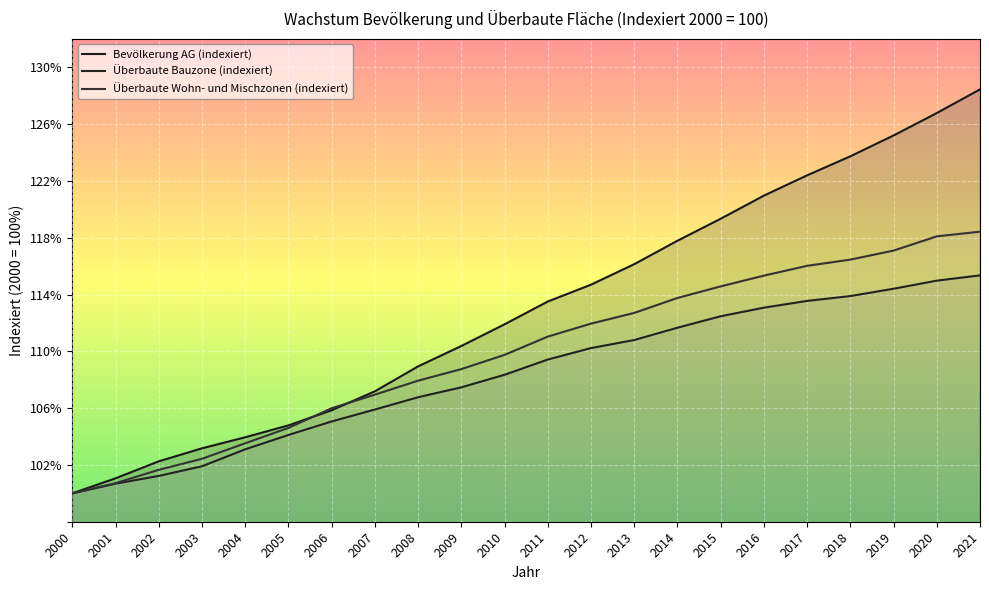

True or false: Überbaute Bauzone (indexiert) has more than 2 points higher than both neighbors.

False